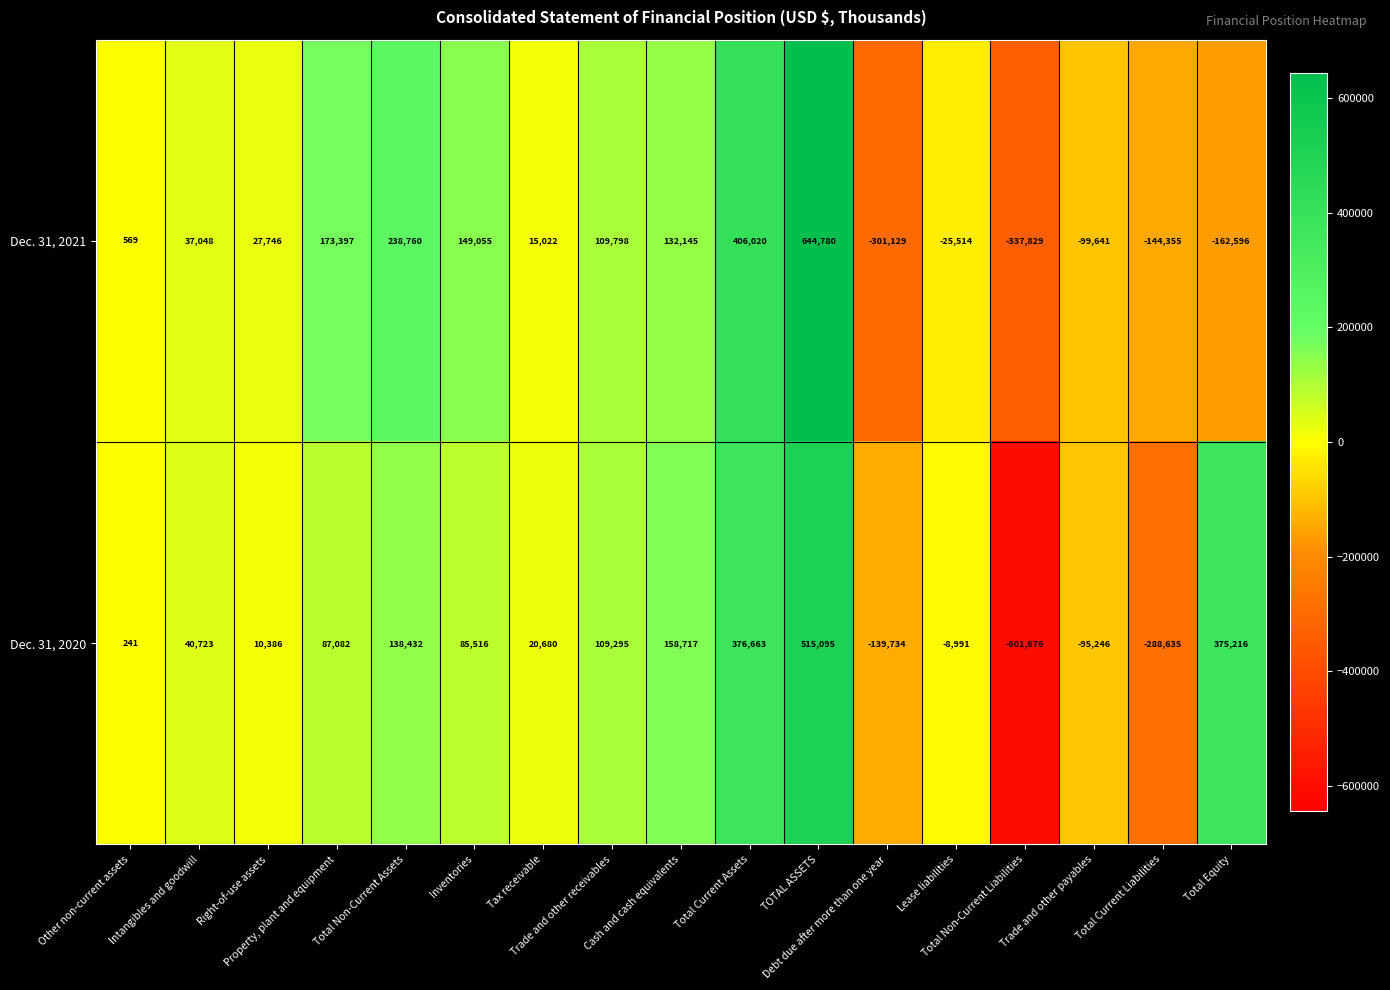

What is the sum of all Dec. 31, 2021 values?

863276